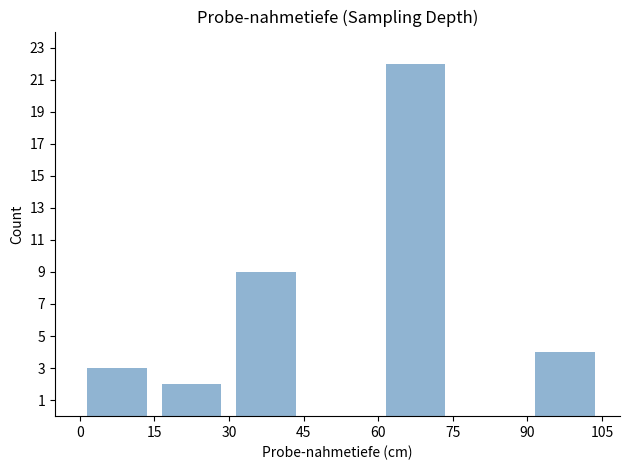

What is the height of the bar covering 0 to 15 on the x-axis? The values are not printed on the chart, so give them approximately, as read against the axis.

3